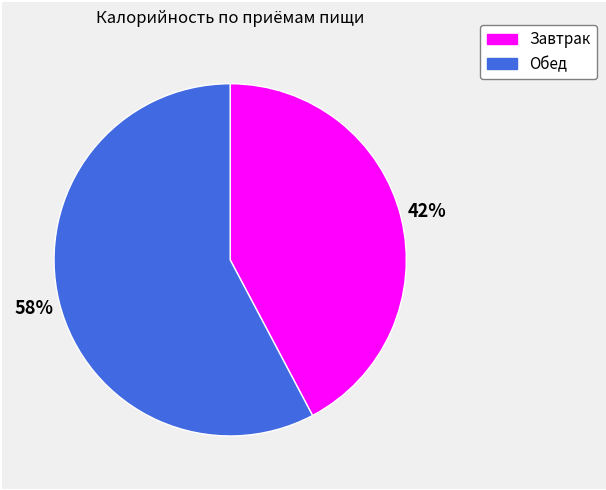

Do Завтрак and Обед together represent more than half of the pie?

Yes